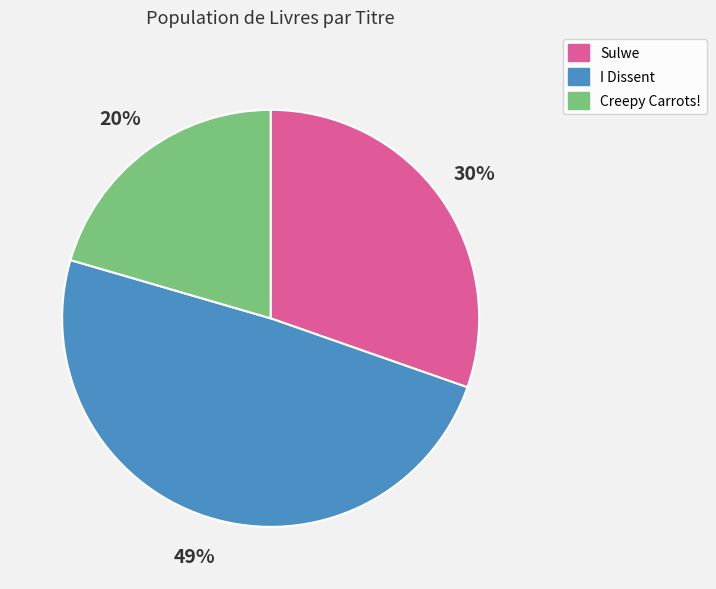

How many segments does this pie chart have?

3